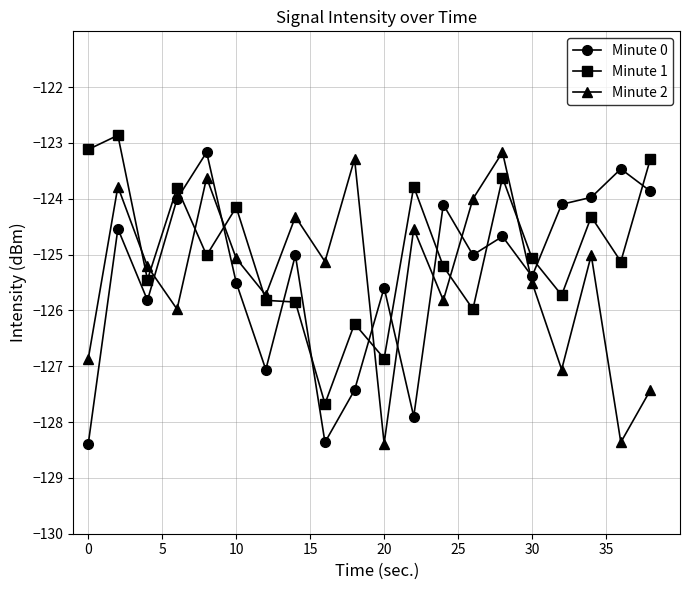

What is the average value of the Minute 1 series?

-124.9